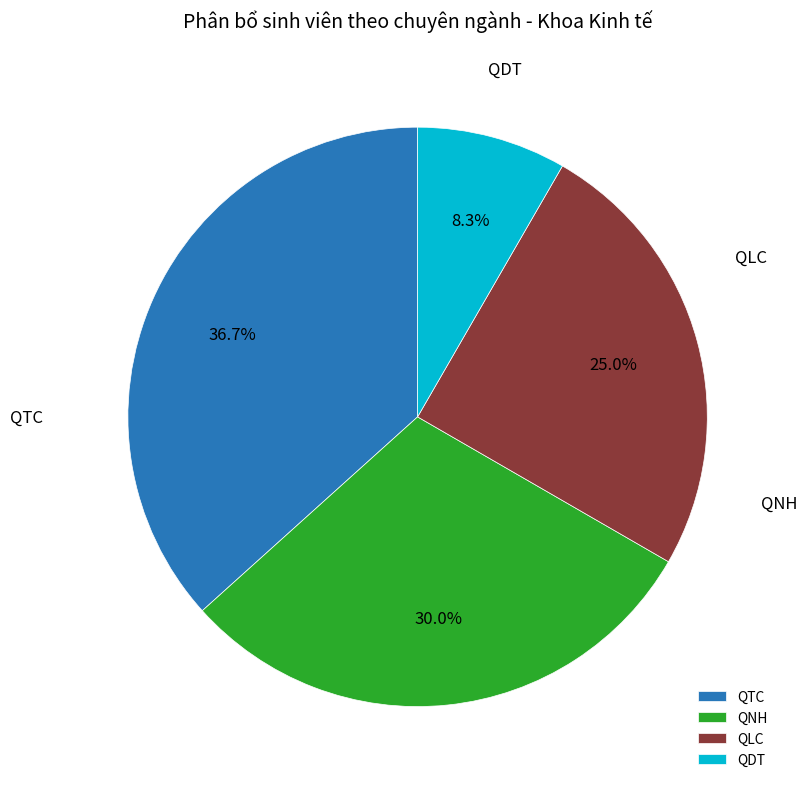

How many slices are in this pie chart?

4